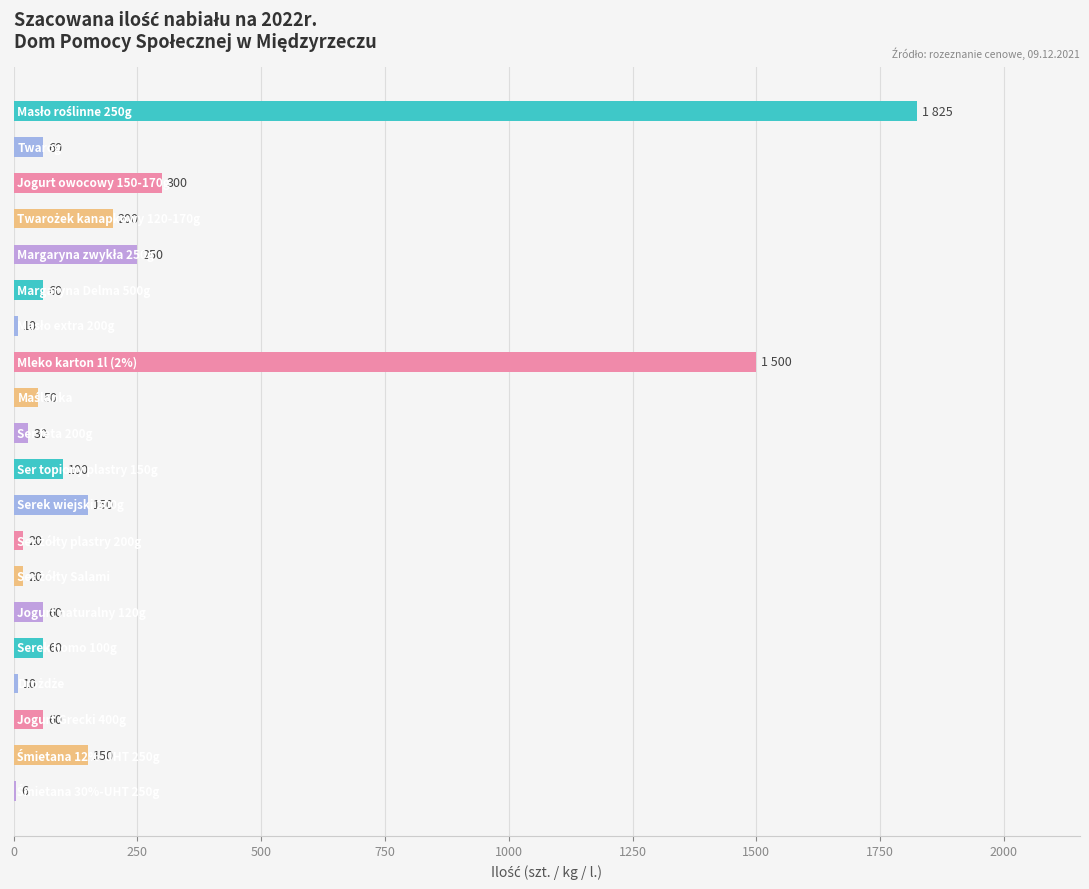

How many distinct data groups are displayed?

1